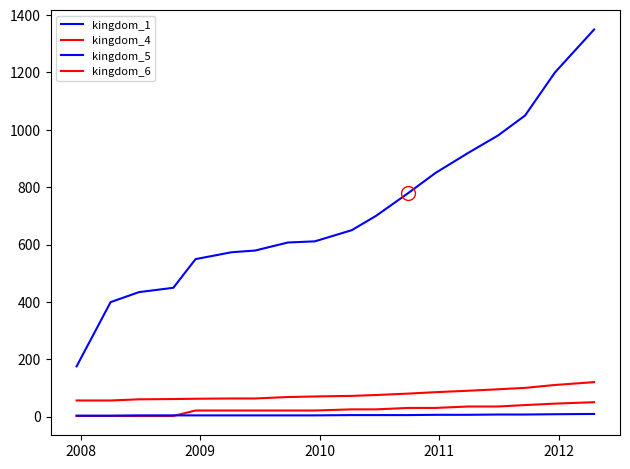

How many lines are shown in the chart?

4